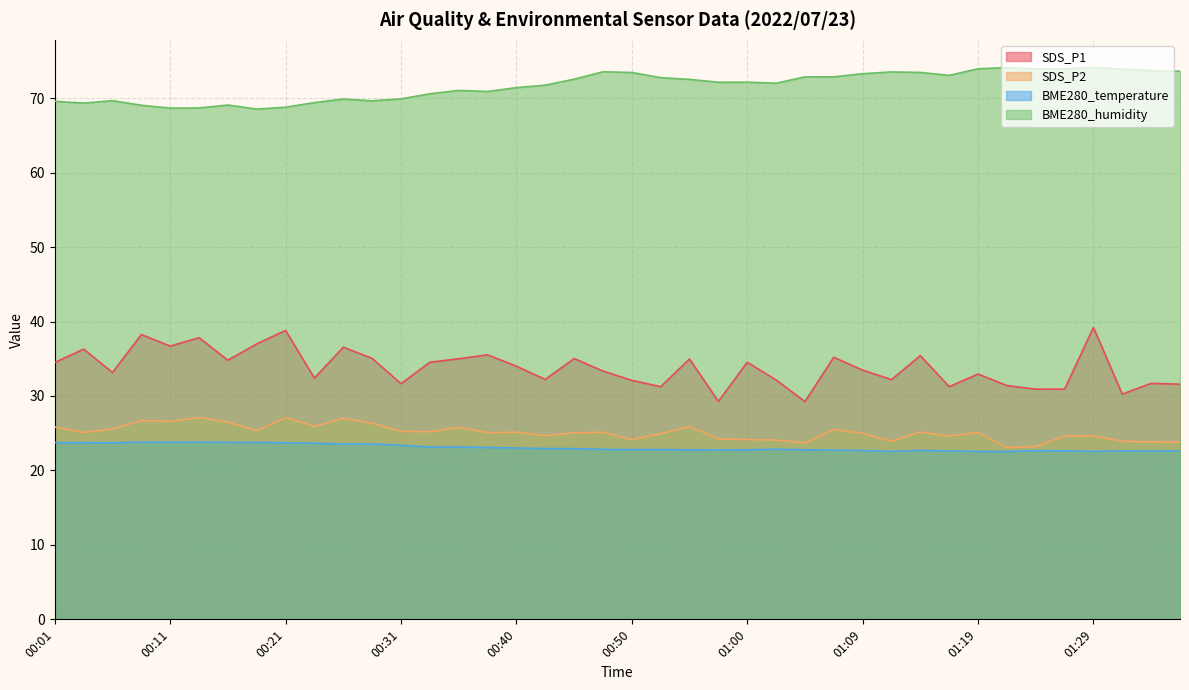

Reading left to right, transcribe all the data shown in this chart.

SDS_P1: 00:01=34.5	00:04=36.3	00:06=33.1	00:09=38.2	00:11=36.7	00:14=37.8	00:16=34.8	00:18=37.0	00:21=38.8	00:23=32.4	00:26=36.5	00:28=35.0	00:31=31.6	00:33=34.5	00:35=35.0	00:38=35.5	00:40=34.0	00:43=32.2	00:45=35.0	00:47=33.4	00:50=32.1	00:52=31.2	00:55=35.0	00:57=29.3	01:00=34.5	01:02=32.1	01:05=29.2	01:07=35.2	01:09=33.5	01:12=32.2	01:14=35.4	01:17=31.2	01:19=33.0	01:22=31.4	01:24=30.9	01:27=30.9	01:29=39.2	01:31=30.2	01:34=31.7	01:36=31.6
SDS_P2: 00:01=25.8	00:04=25.1	00:06=25.6	00:09=26.7	00:11=26.6	00:14=27.1	00:16=26.5	00:18=25.4	00:21=27.1	00:23=25.9	00:26=27.0	00:28=26.3	00:31=25.2	00:33=25.2	00:35=25.8	00:38=25.1	00:40=25.1	00:43=24.7	00:45=25.1	00:47=25.1	00:50=24.1	00:52=24.9	00:55=25.9	00:57=24.2	01:00=24.1	01:02=24.1	01:05=23.7	01:07=25.5	01:09=25.0	01:12=23.9	01:14=25.2	01:17=24.6	01:19=25.1	01:22=23.1	01:24=23.2	01:27=24.6	01:29=24.6	01:31=23.9	01:34=23.8	01:36=23.8
BME280_temperature: 00:01=23.7	00:04=23.7	00:06=23.7	00:09=23.8	00:11=23.8	00:14=23.8	00:16=23.8	00:18=23.8	00:21=23.7	00:23=23.6	00:26=23.6	00:28=23.6	00:31=23.4	00:33=23.1	00:35=23.1	00:38=23.1	00:40=23.0	00:43=22.9	00:45=22.9	00:47=22.8	00:50=22.8	00:52=22.8	00:55=22.8	00:57=22.7	01:00=22.8	01:02=22.9	01:05=22.8	01:07=22.7	01:09=22.7	01:12=22.6	01:14=22.7	01:17=22.6	01:19=22.6	01:22=22.5	01:24=22.7	01:27=22.6	01:29=22.6	01:31=22.6	01:34=22.6	01:36=22.6
BME280_humidity: 00:01=69.6	00:04=69.3	00:06=69.7	00:09=69.0	00:11=68.7	00:14=68.7	00:16=69.1	00:18=68.5	00:21=68.8	00:23=69.4	00:26=69.9	00:28=69.7	00:31=69.9	00:33=70.6	00:35=71.0	00:38=70.9	00:40=71.4	00:43=71.8	00:45=72.5	00:47=73.5	00:50=73.5	00:52=72.8	00:55=72.5	00:57=72.1	01:00=72.2	01:02=72.0	01:05=72.9	01:07=72.9	01:09=73.3	01:12=73.5	01:14=73.5	01:17=73.1	01:19=74.0	01:22=74.1	01:24=73.9	01:27=74.0	01:29=74.1	01:31=73.9	01:34=73.7	01:36=73.6